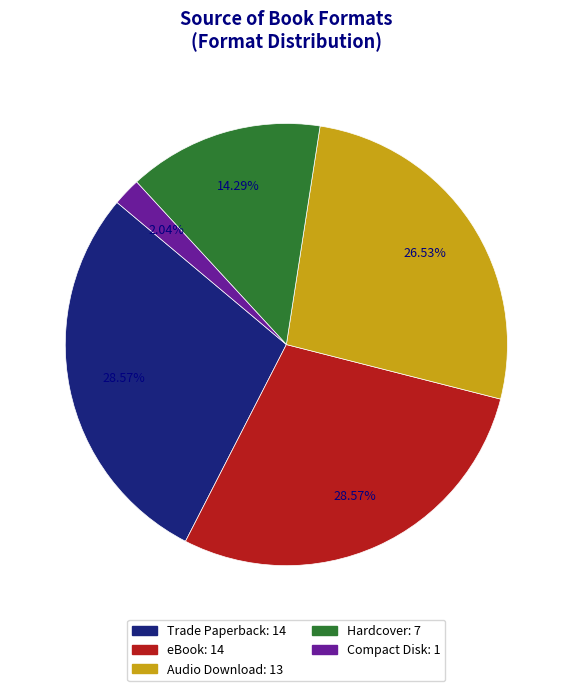

How many segments does this pie chart have?

5